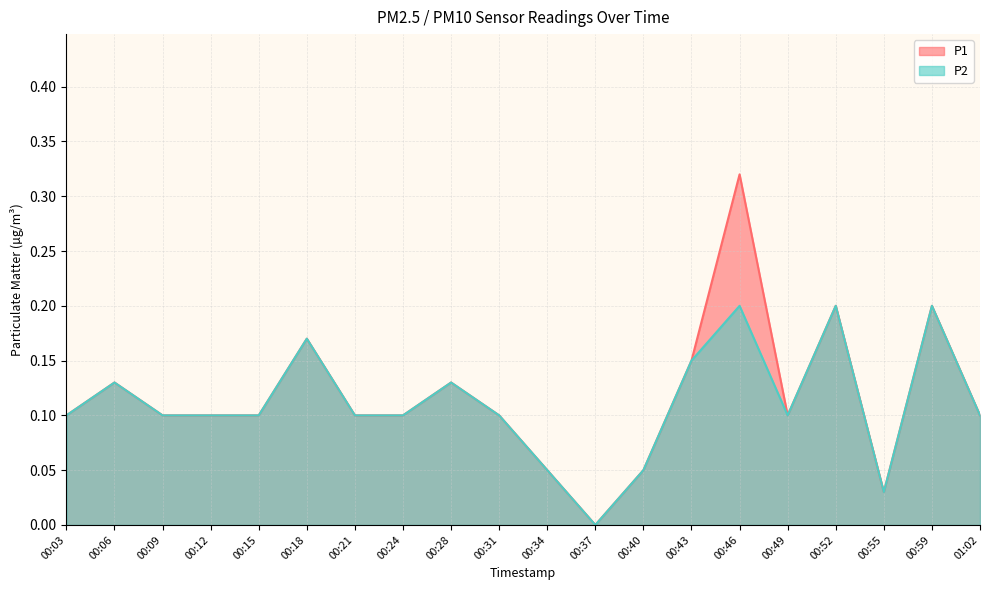

What is the approximate value of P1 at 00:31?

0.1